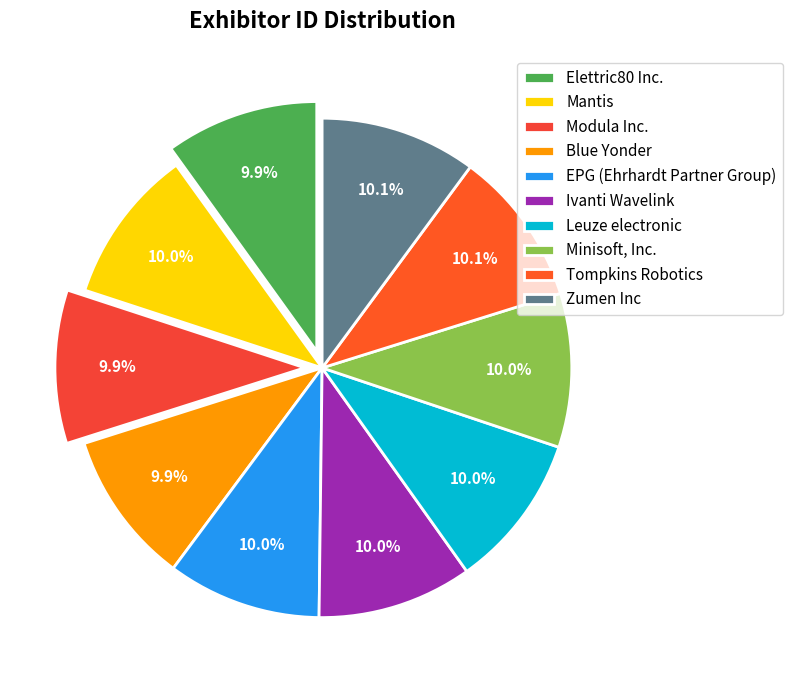

Rank the categories by value from lowest to highest.

Elettric80 Inc., Modula Inc., Blue Yonder, Minisoft, Inc., EPG (Ehrhardt Partner Group), Leuze electronic, Mantis, Ivanti Wavelink, Tompkins Robotics, Zumen Inc